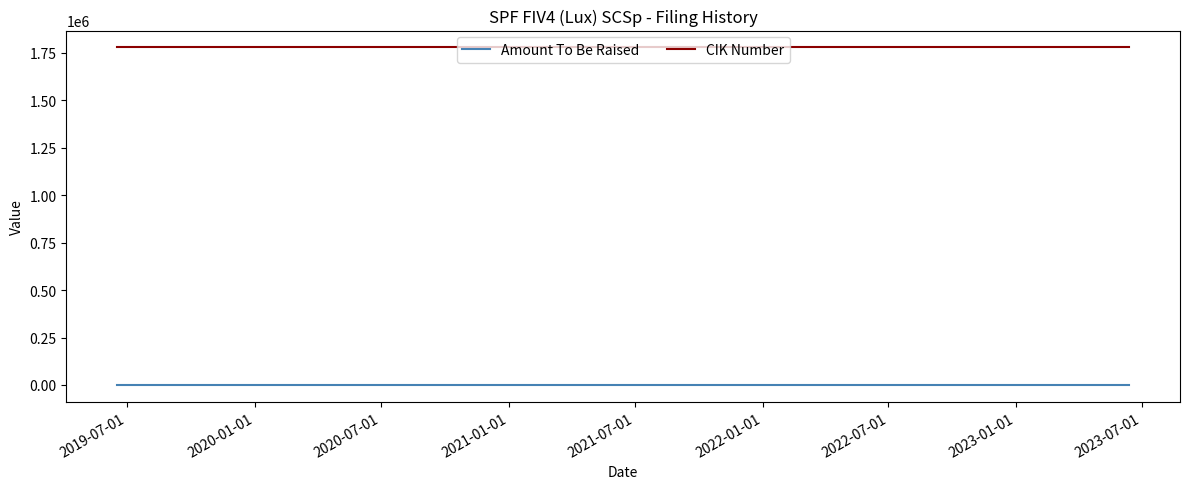

At how many categories does at least one series exceed 736371?

4